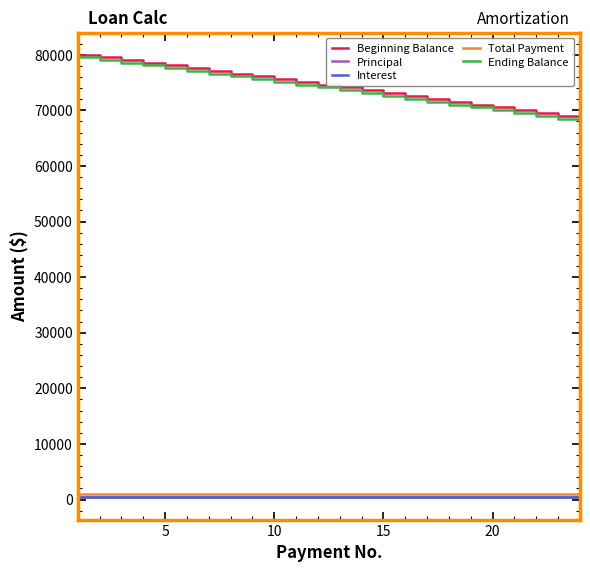

True or false: Ending Balance and Principal cross at least once.

False